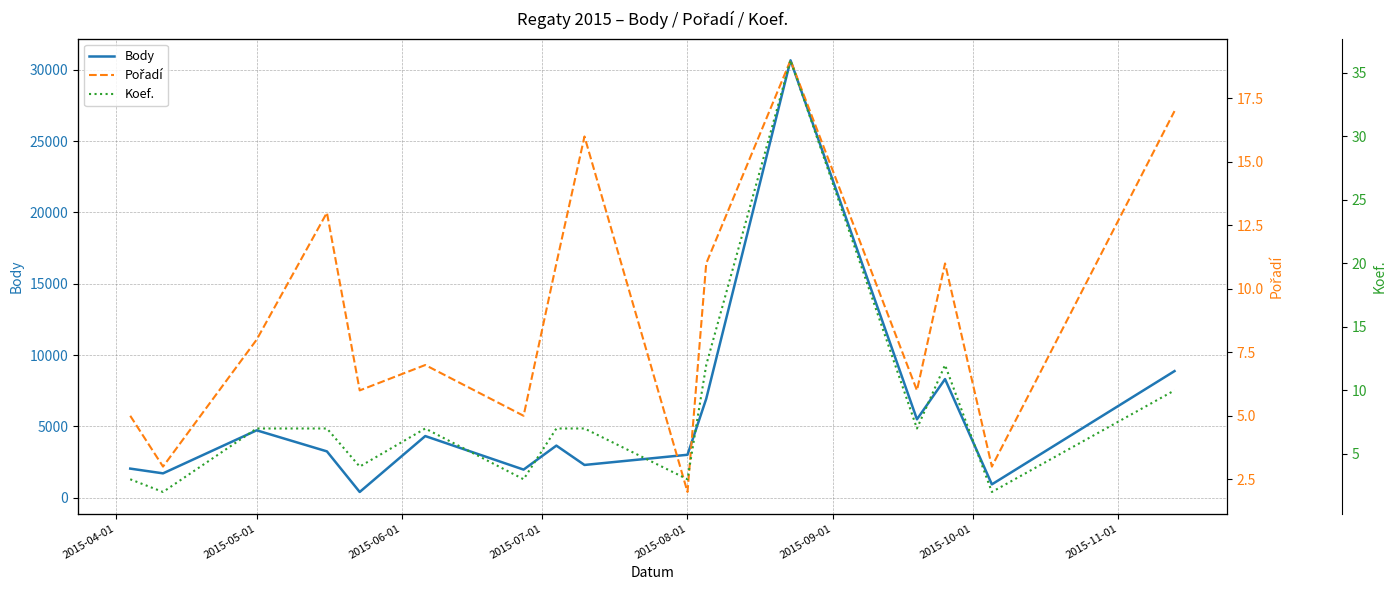

What is the maximum value for Body?

30659